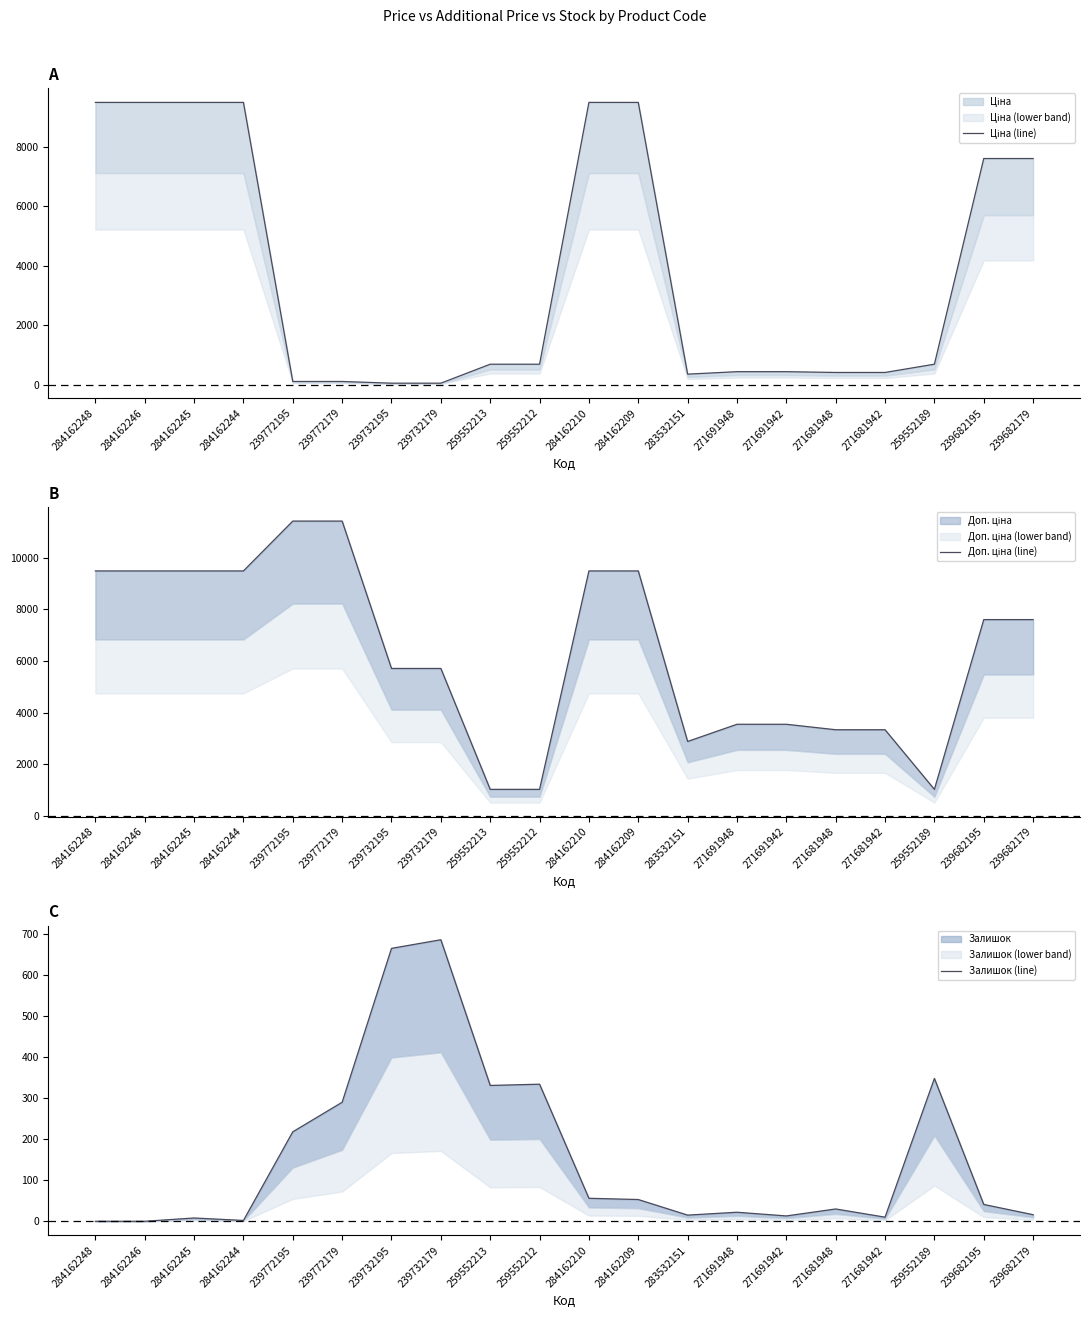

At how many categories does at least one series exceed 4973?

12